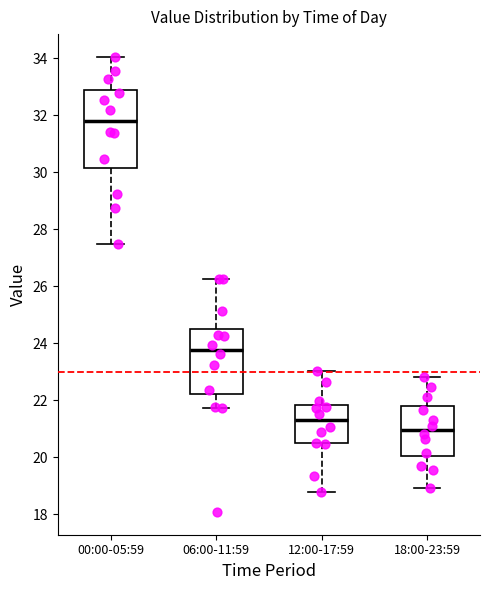

Where is the lower edge of the box for 18:00-23:59 on the y-axis? The values are not printed on the chart, so give them approximately, as read against the axis.

20.0